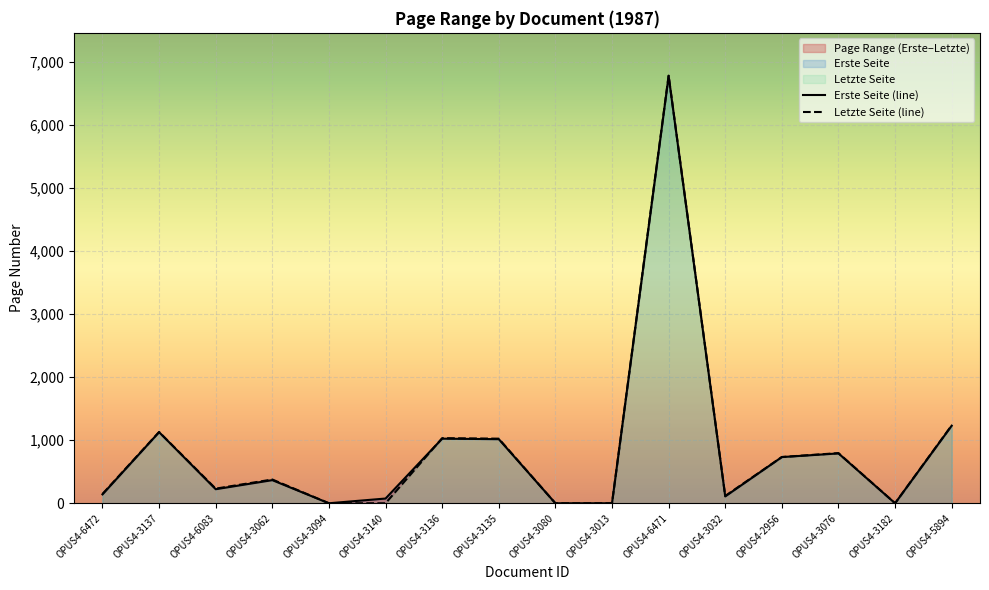

Which series has the largest range (max minus min)?

Letzte Seite